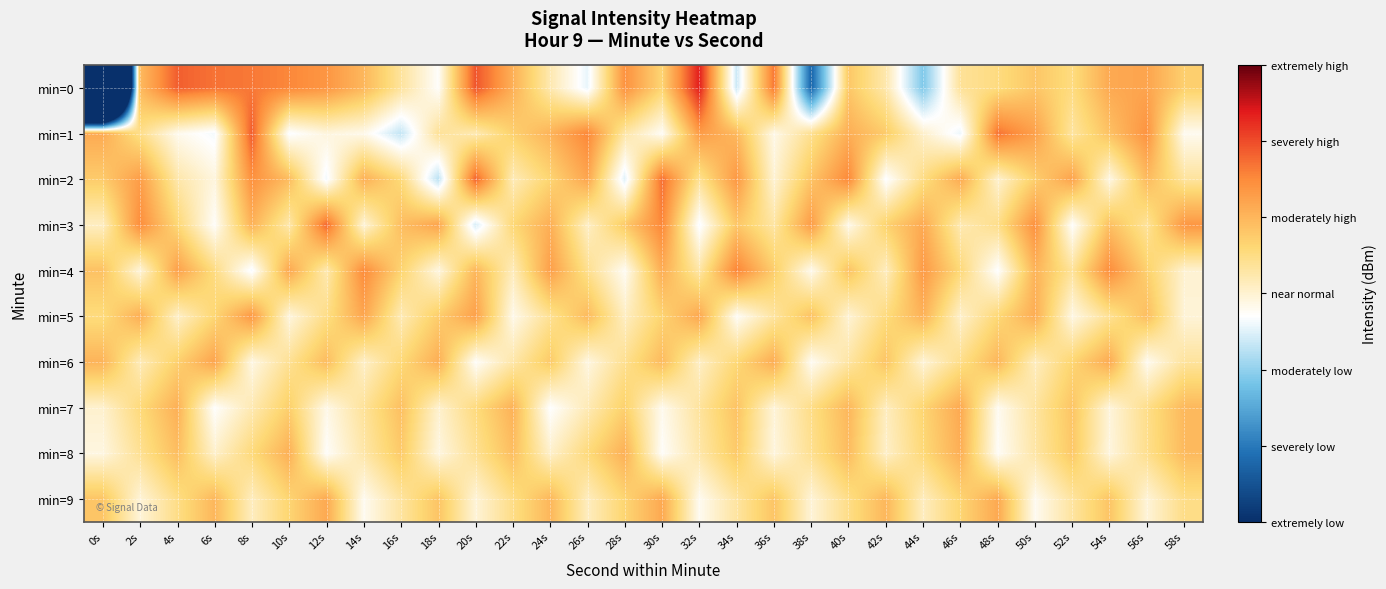

Rank the series by their maximum value, from lowest to highest.

min=8, min=7, min=9, min=6, min=5, min=4, min=3, min=2, min=1, min=0